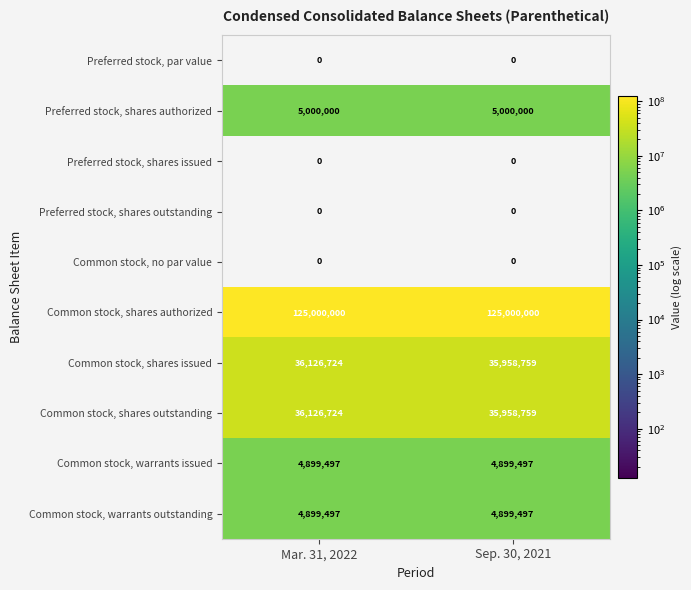

What is the greatest value displayed?

125000000